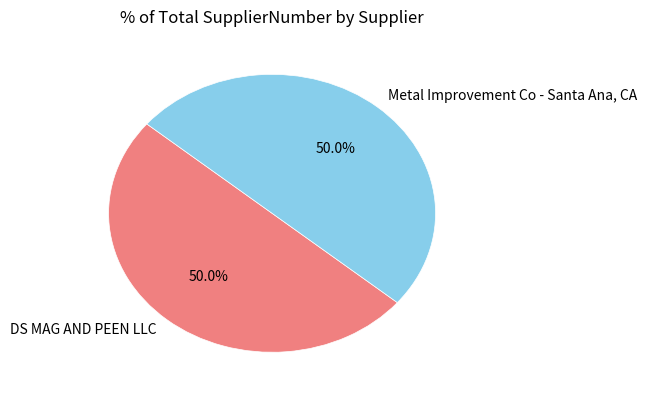

What is the ratio of the value at DS MAG AND PEEN LLC to the value at Metal Improvement Co - Santa Ana, CA?

1.0